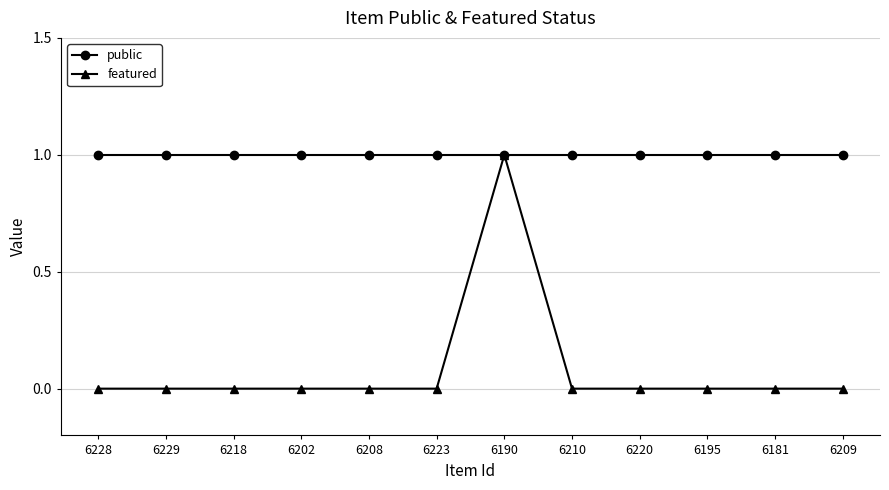

How many categories are shown in the chart?

12